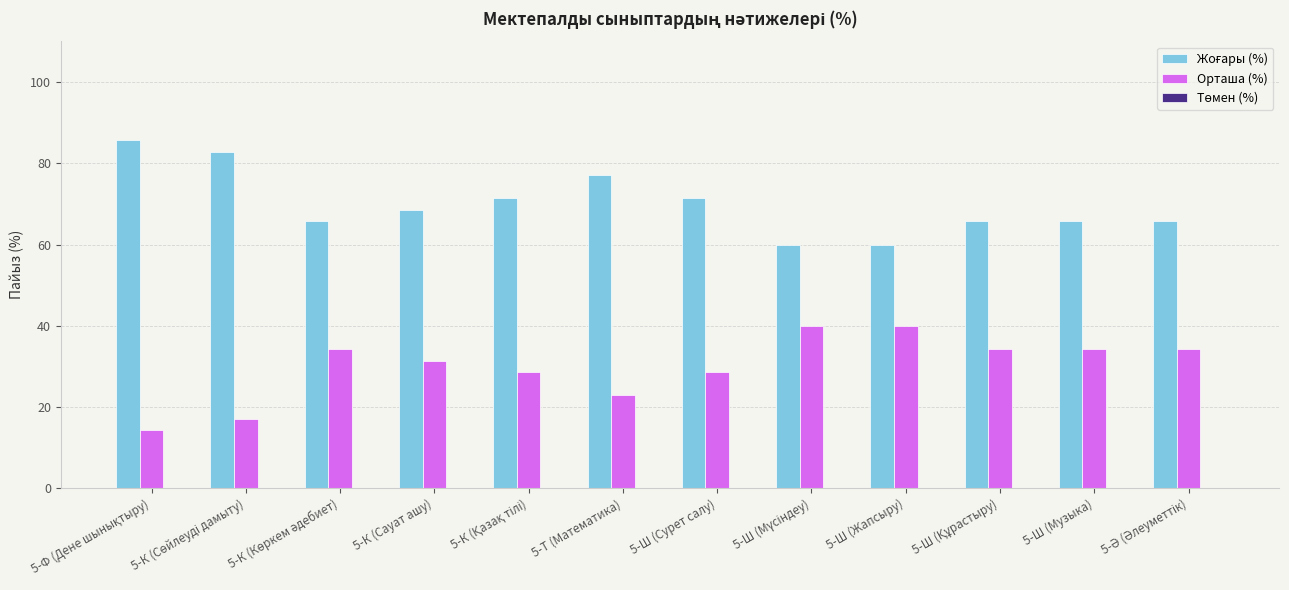

Is it true that Орташа (%) equals 48.5 at 5-Ш (Музыка)?

False